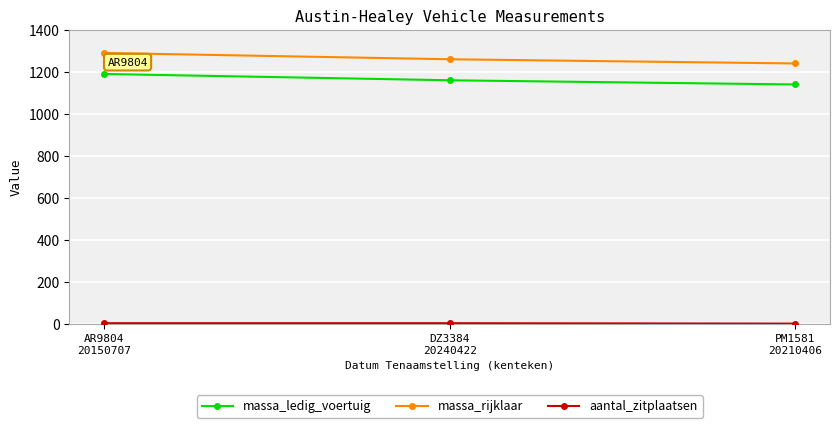

List the labels in order of massa_rijklaar value, smallest first.

PM1581
20210406, DZ3384
20240422, AR9804
20150707